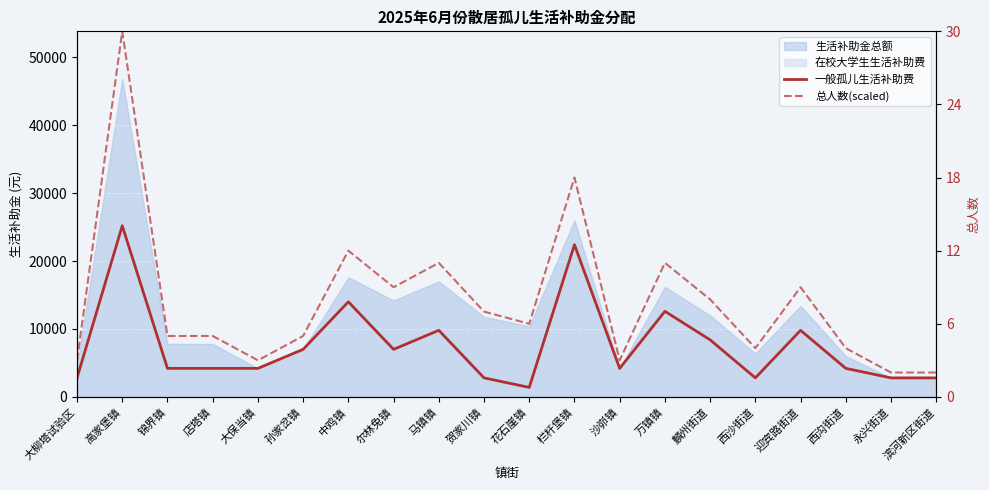

At how many categories does at least one series exceed 36383?

1